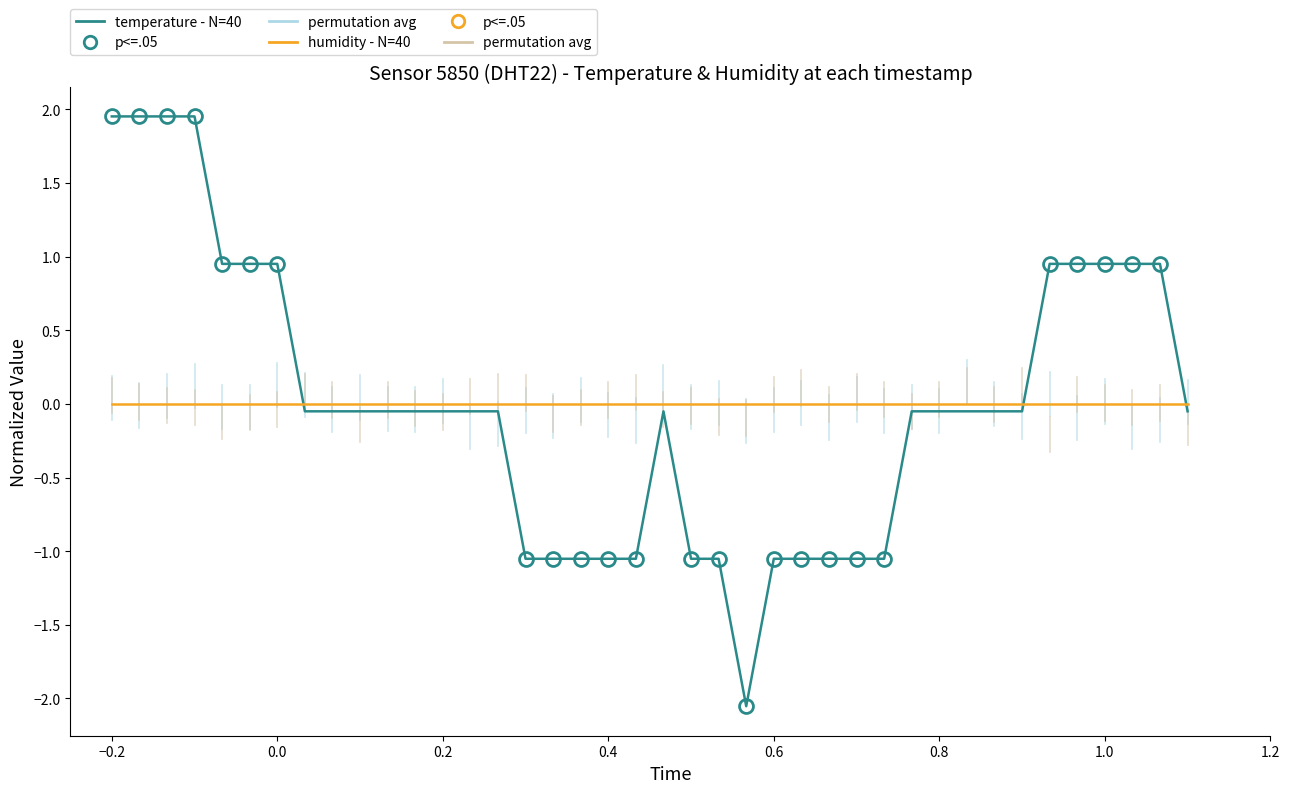

How many lines are shown in the chart?

2